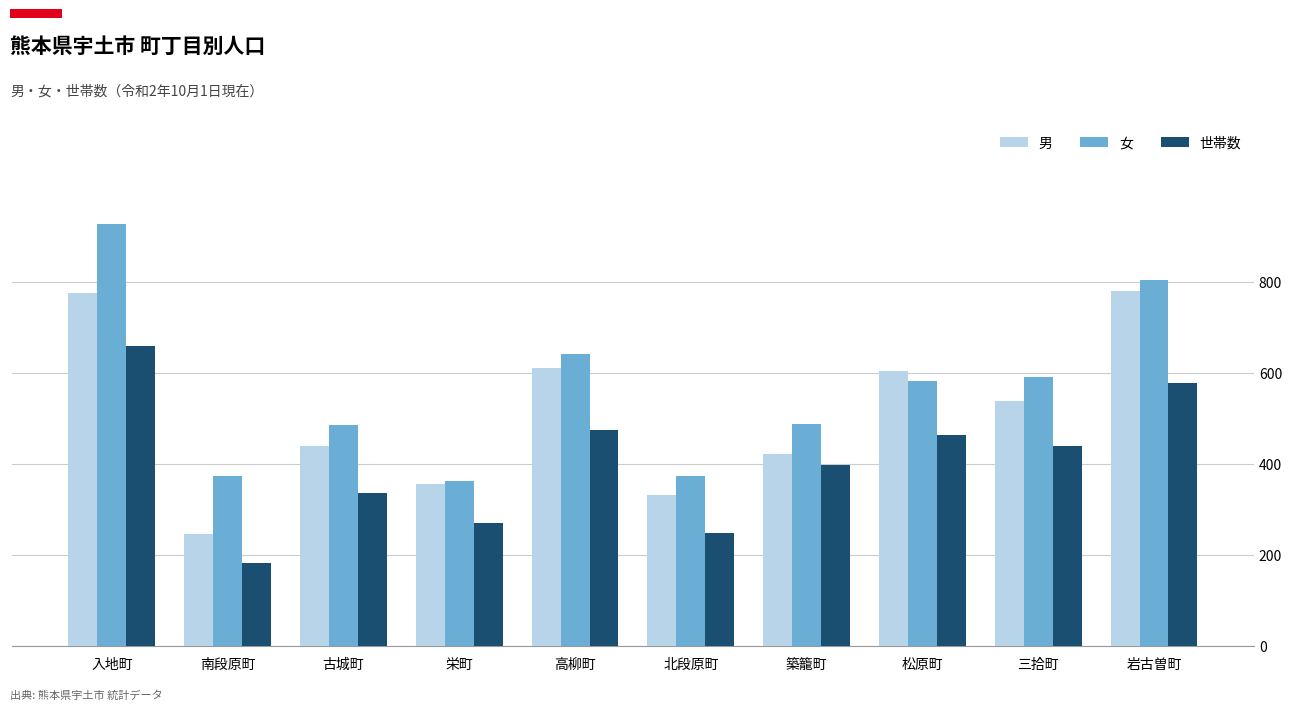

Which series has the widest spread of values?

女